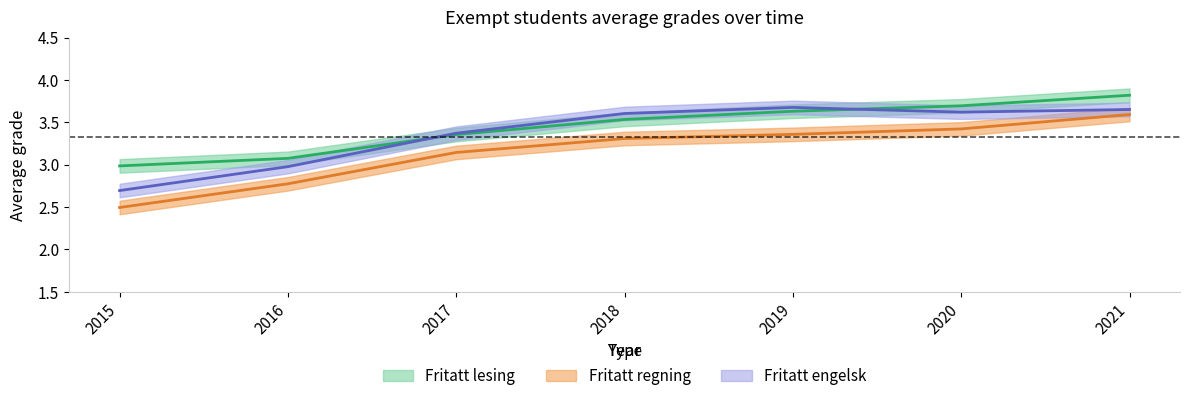

Rank the series by their maximum value, from highest to lowest.

Fritatt lesing, Fritatt engelsk, Fritatt regning